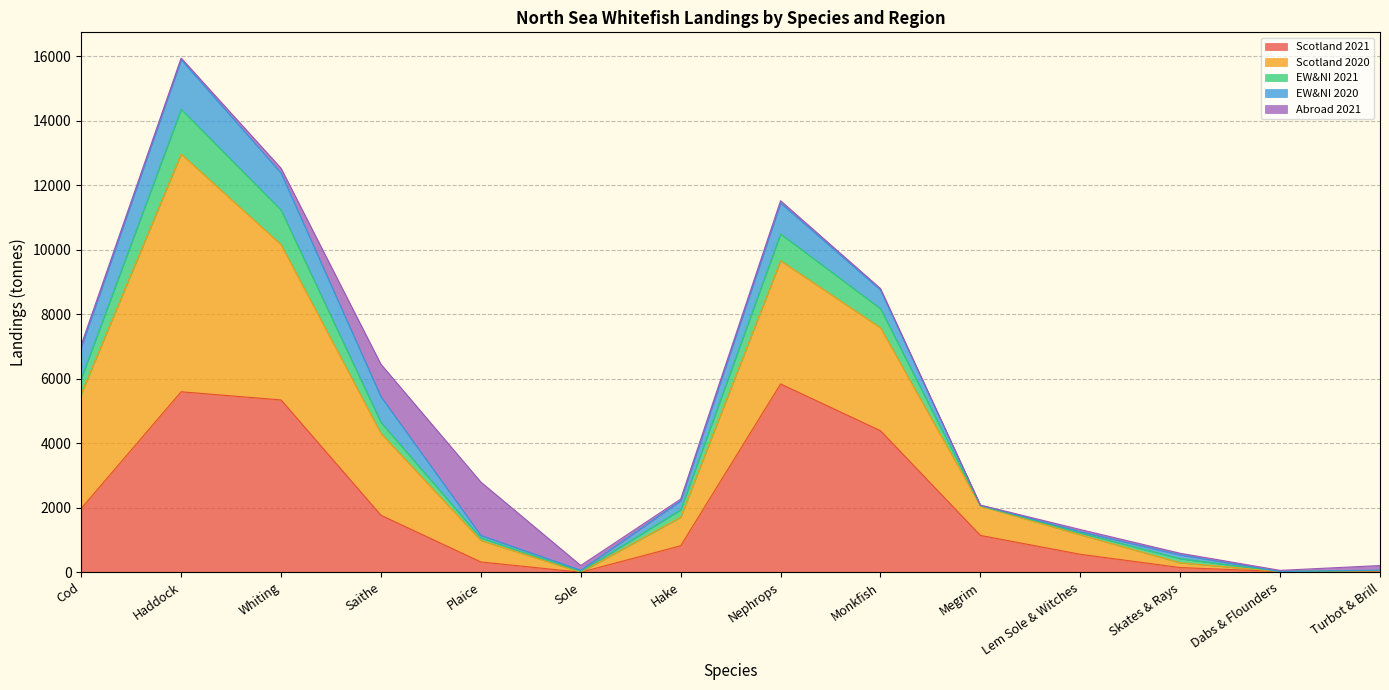

Is it true that Scotland 2021 equals 2622.6 at Whiting?

False